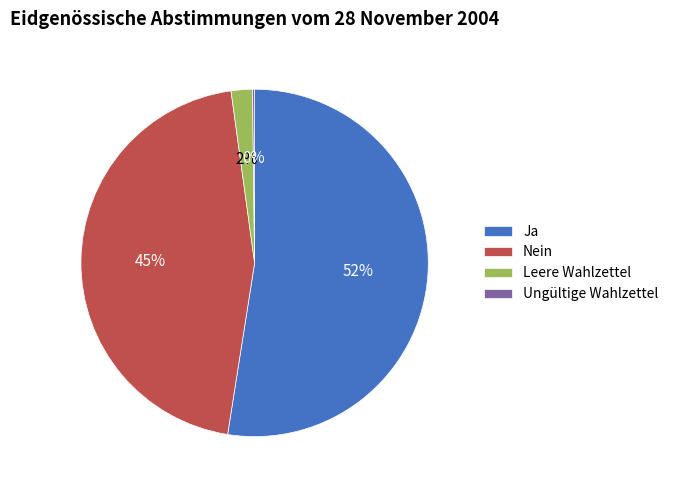

Is Ja the majority of the pie?

Yes